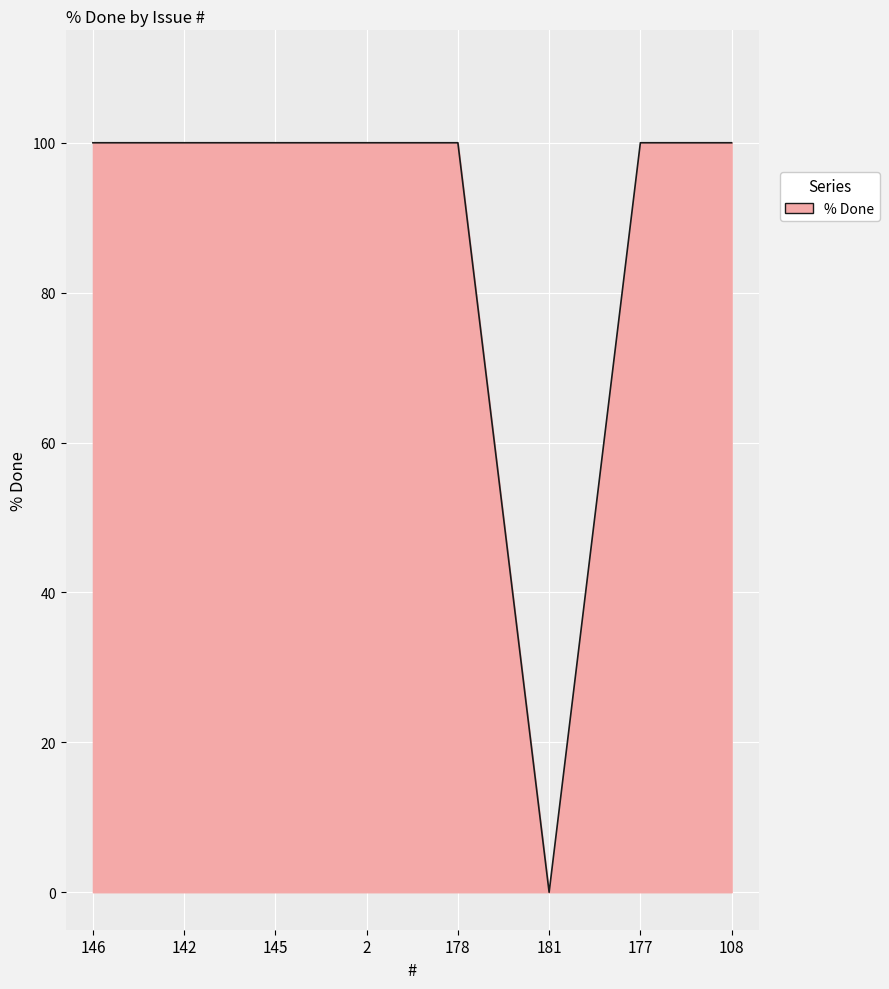

True or false: the data shows 178 at 108.

False